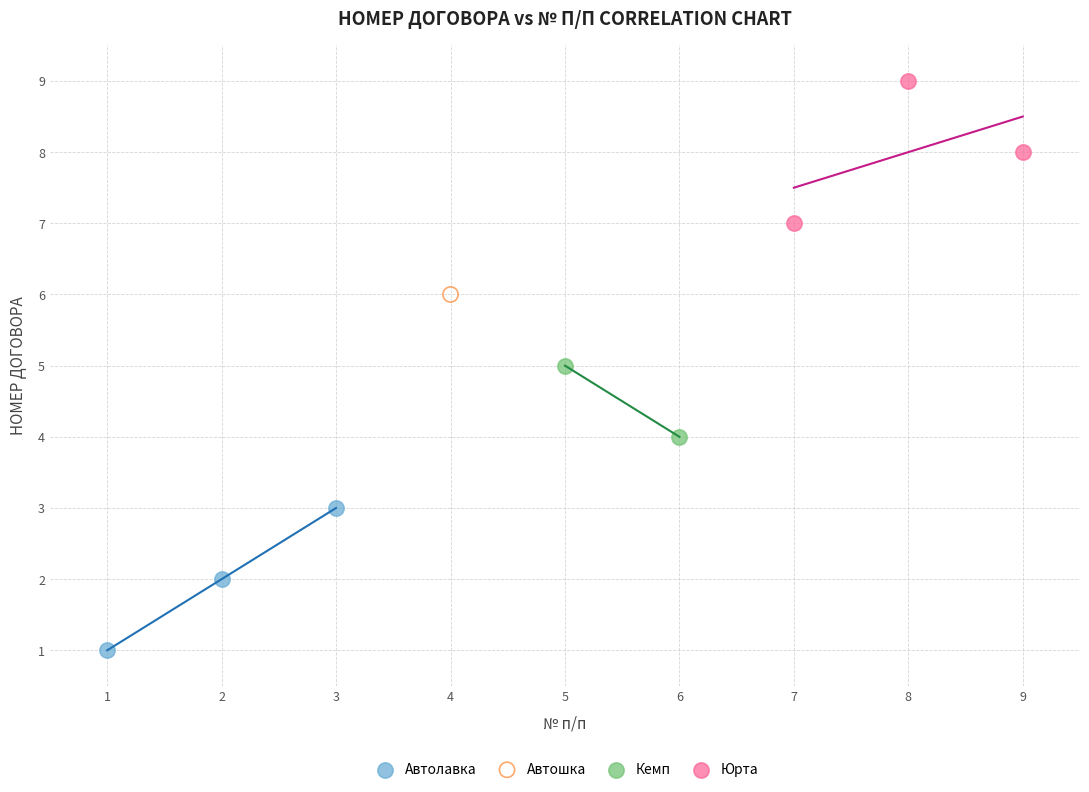

What are all the series names shown in the legend?

Автолавка, Автошка, Кемп, Юрта